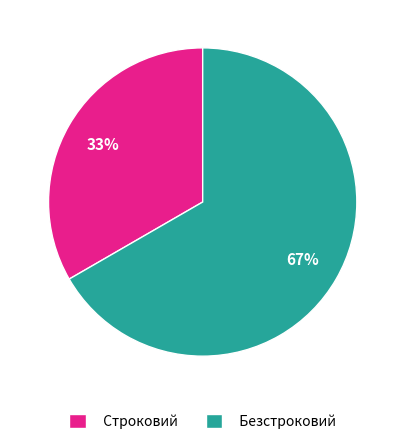

What is the ratio of the value at Безстроковий to the value at Строковий?

2.0